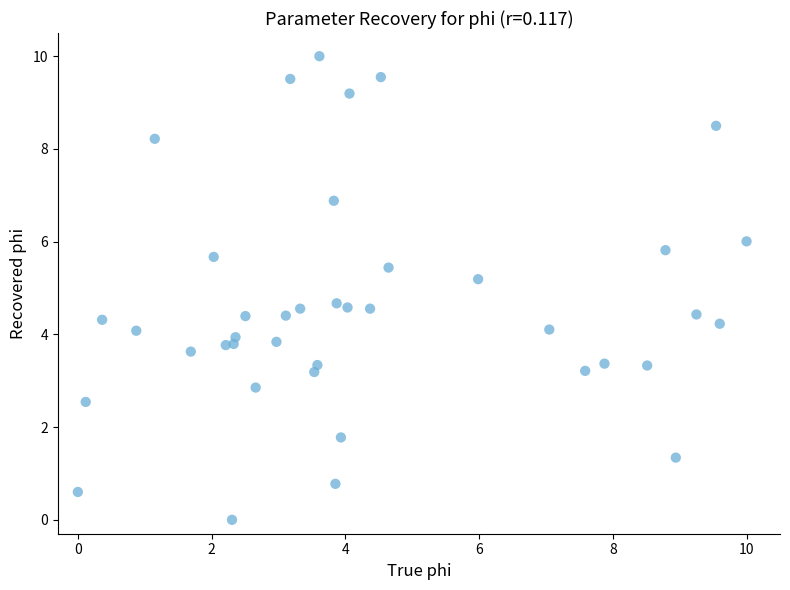

What is the range of Y values (max minus min)?

10.0